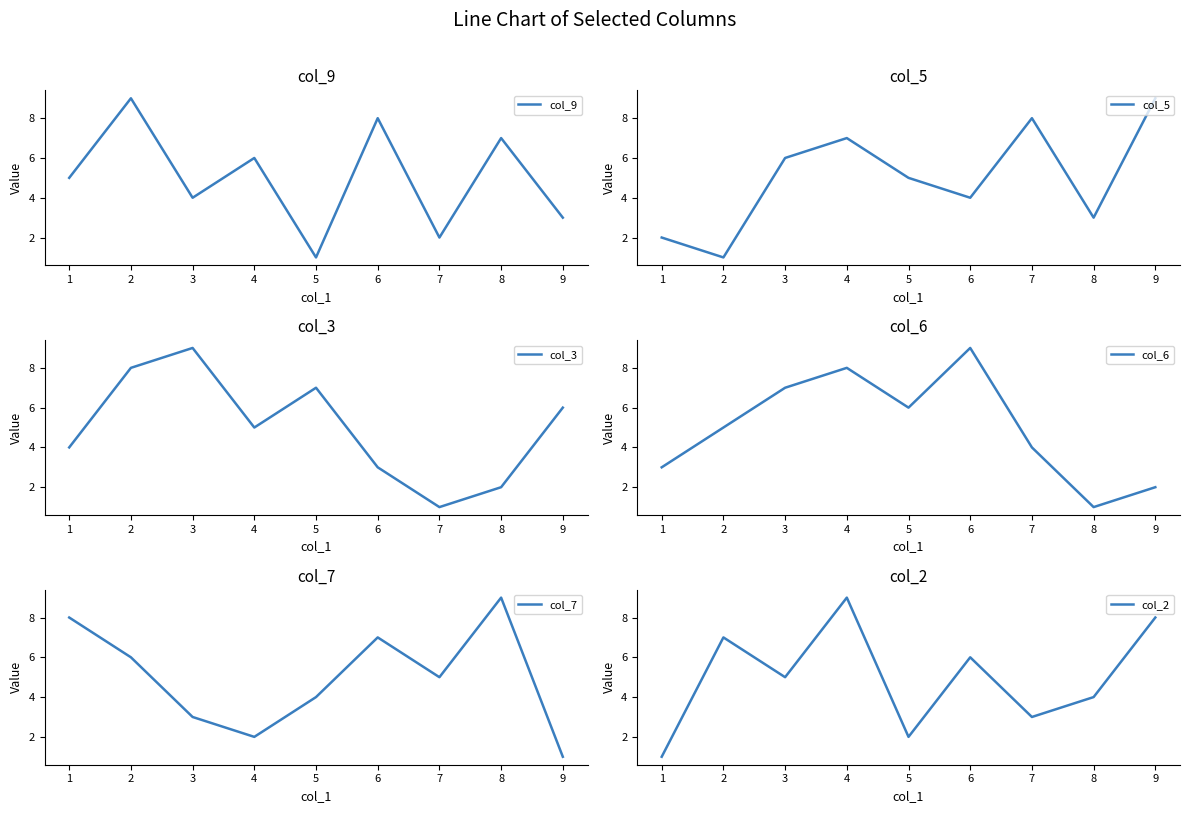

Reading left to right, list all the values displayed in this chart.

col_9: 5	9	4	6	1	8	2	7	3
col_5: 2	1	6	7	5	4	8	3	9
col_3: 4	8	9	5	7	3	1	2	6
col_6: 3	5	7	8	6	9	4	1	2
col_7: 8	6	3	2	4	7	5	9	1
col_2: 1	7	5	9	2	6	3	4	8